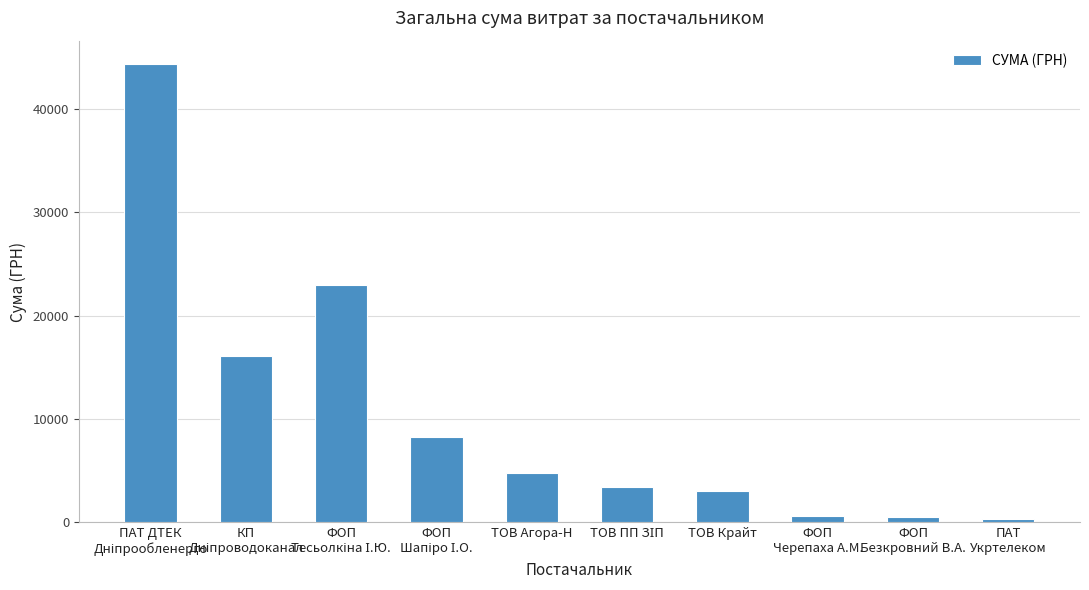

What is the difference between the values at ФОП
Черепаха А.М. and ТОВ Крайт?

2416.5